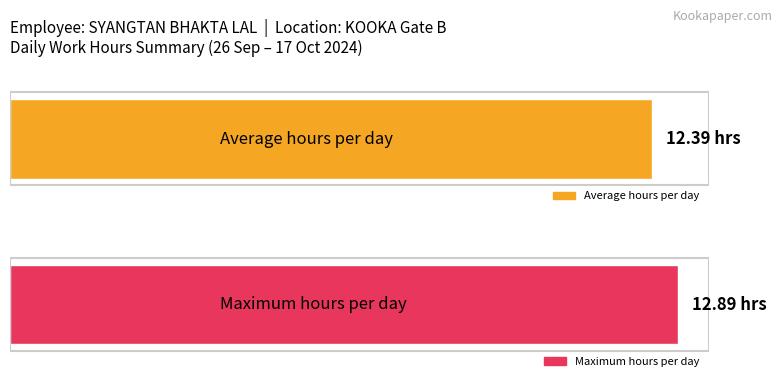

Is it true that the value at 28-Sat is 8.0?

False